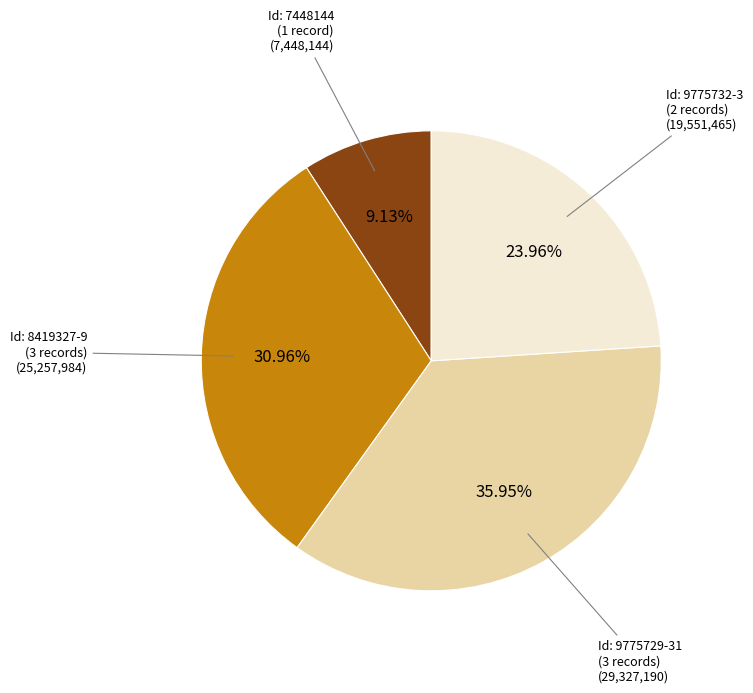

Is there any slice that represents more than half of the pie?

No